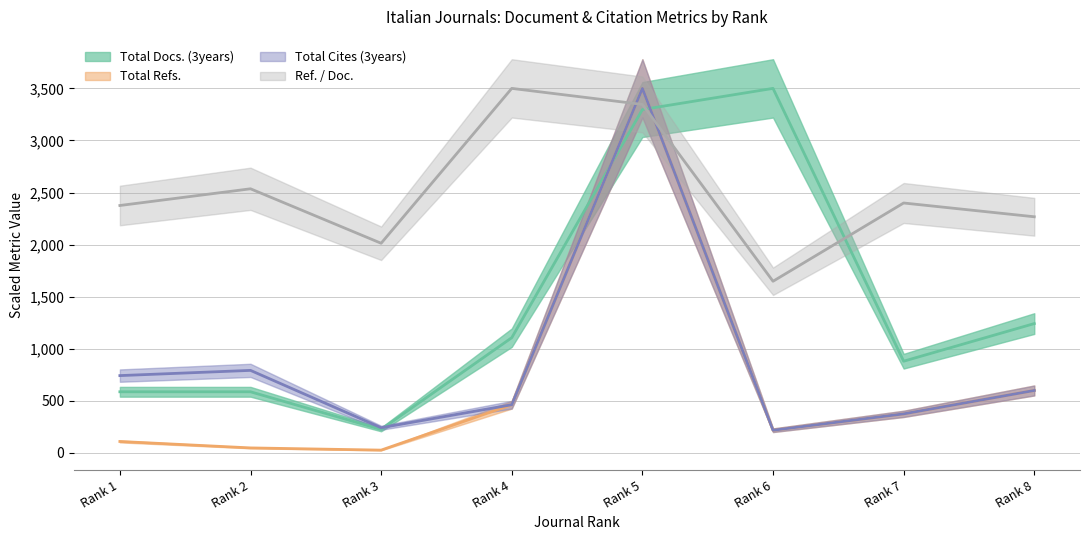

What are all the series names shown in the legend?

Total Docs. (3years), Total Refs., Total Cites (3years), Ref. / Doc.